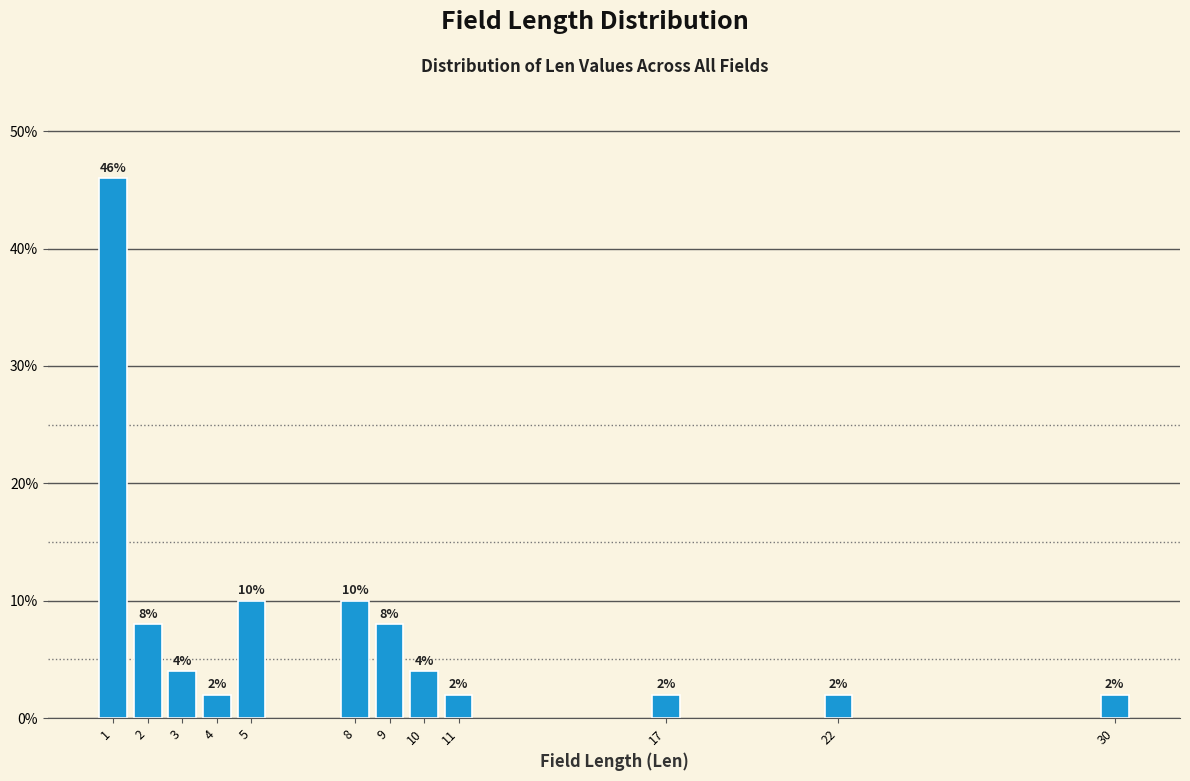

Reading left to right, extract all data points from this chart.

1=46	2=8	3=4	4=2	5=10	8=10	9=8	10=4	11=2	17=2	22=2	30=2